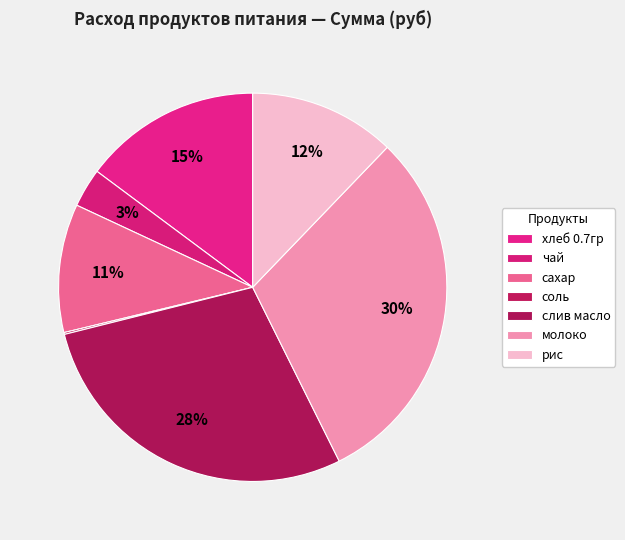

To the nearest percent, what portion does рис represent?

12%